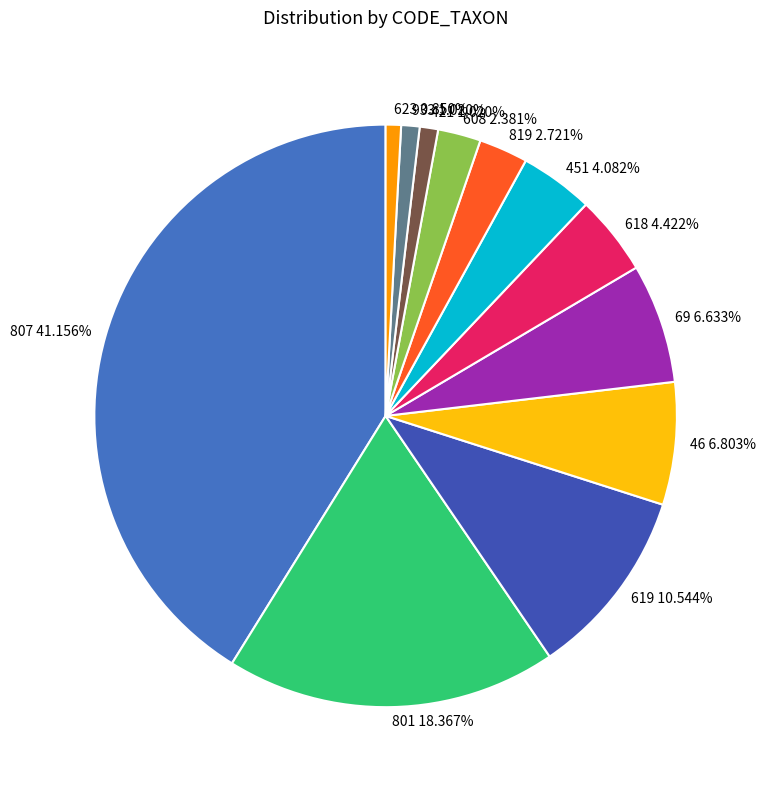

What is the largest slice in the pie chart?

807